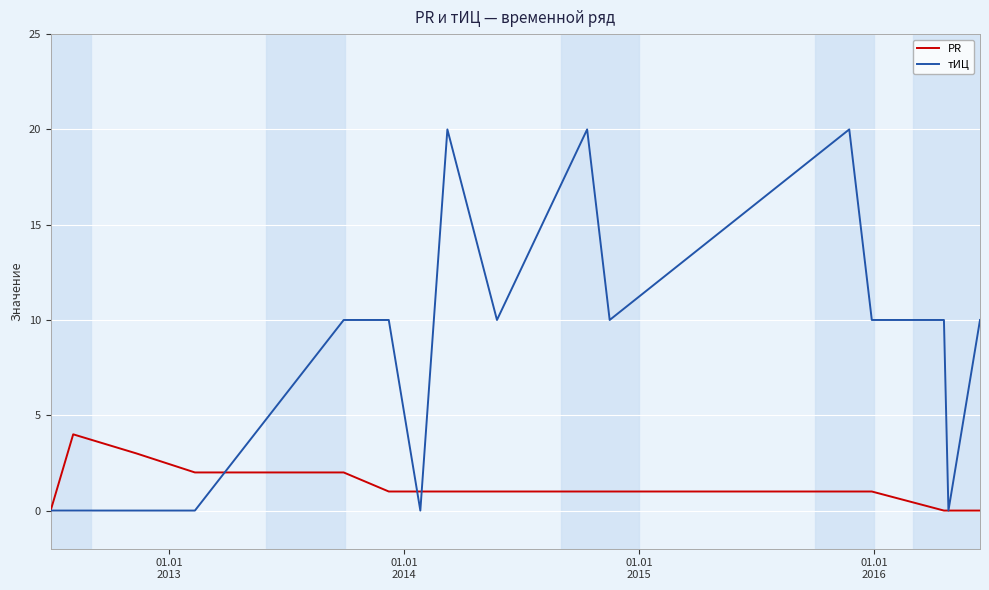

Which series has the widest spread of values?

тИЦ